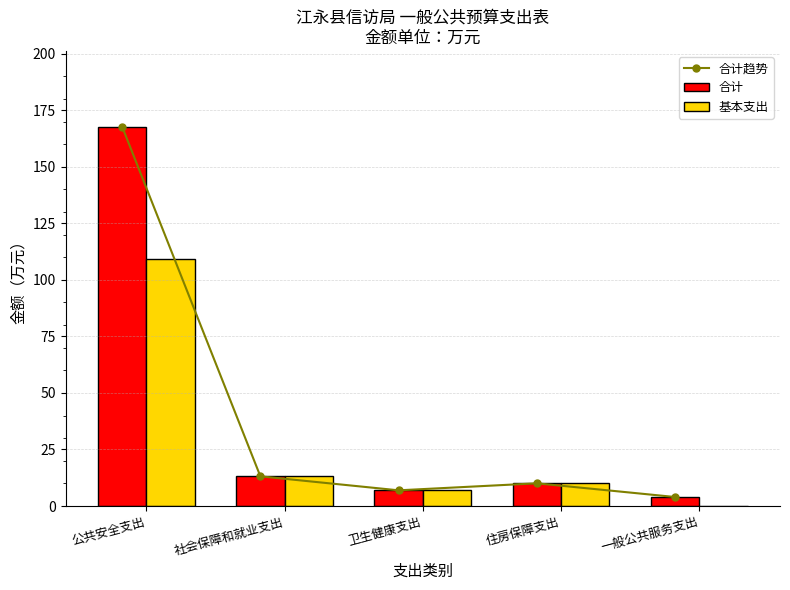

What is the label of the 4th bar from the right?

社会保障和就业支出